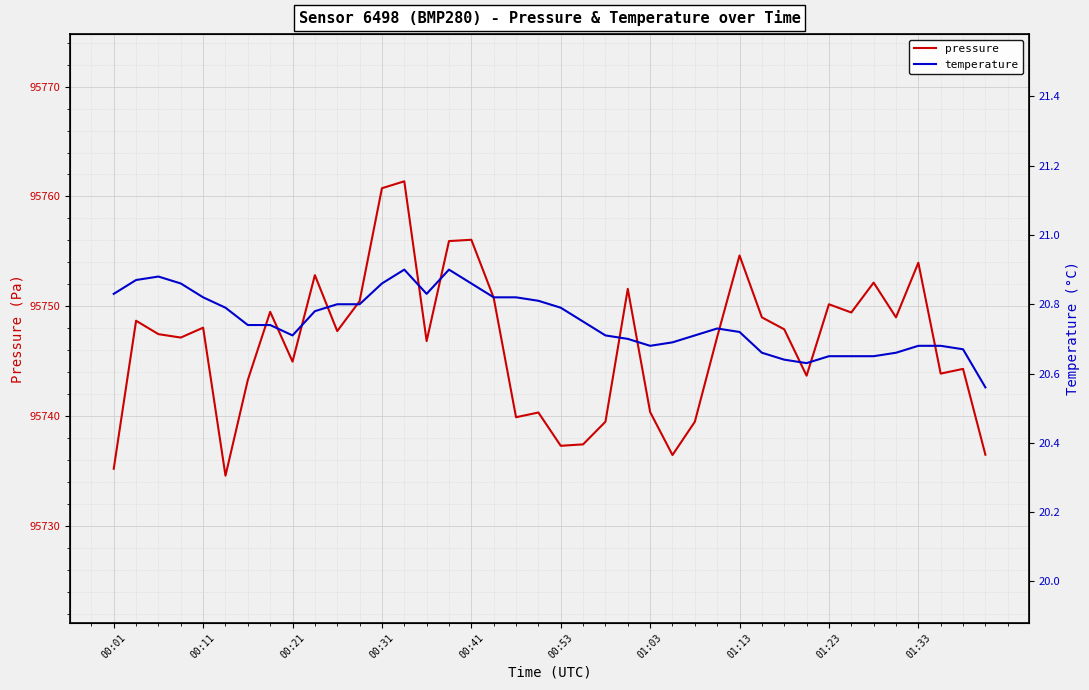

What is the greatest value displayed?

95761.4